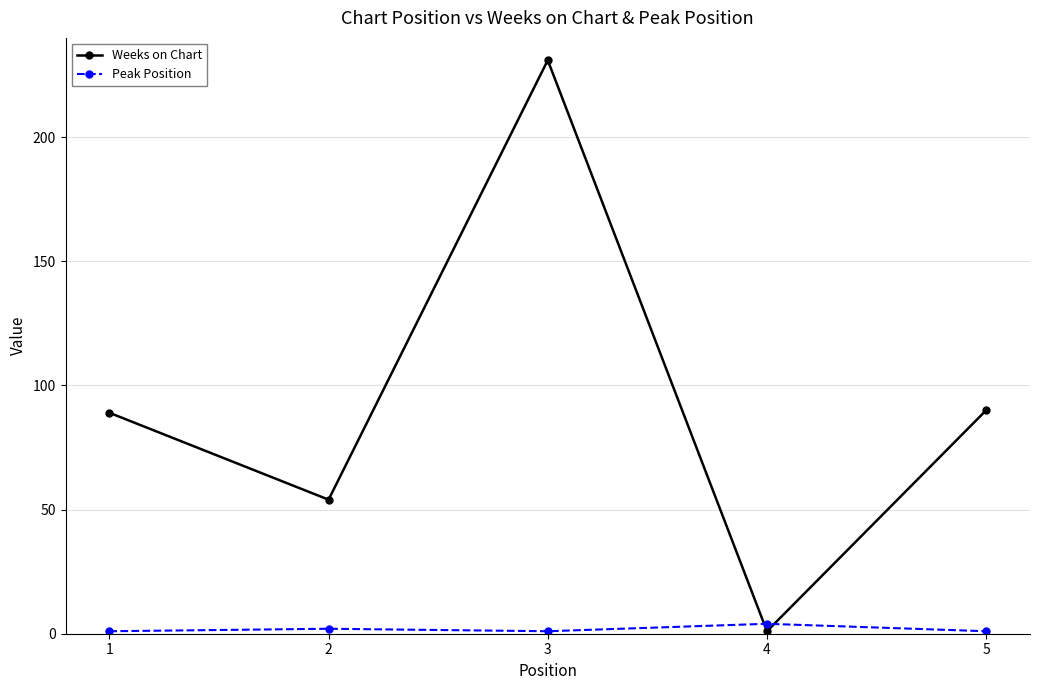

Which series has the widest spread of values?

Weeks on Chart